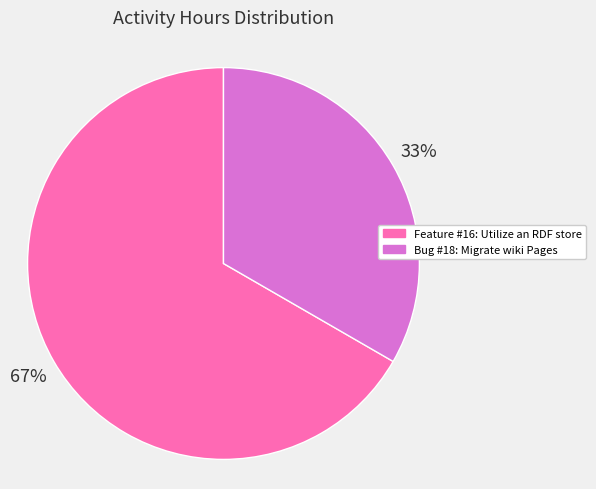

What is the ratio of the value at Feature #16: Utilize an RDF store to the value at Bug #18: Migrate wiki Pages?

2.0